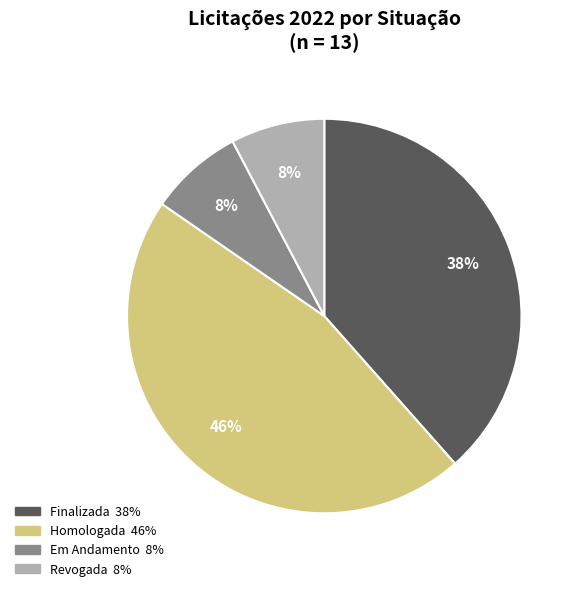

What percentage is the Revogada slice, to the nearest percent?

8%